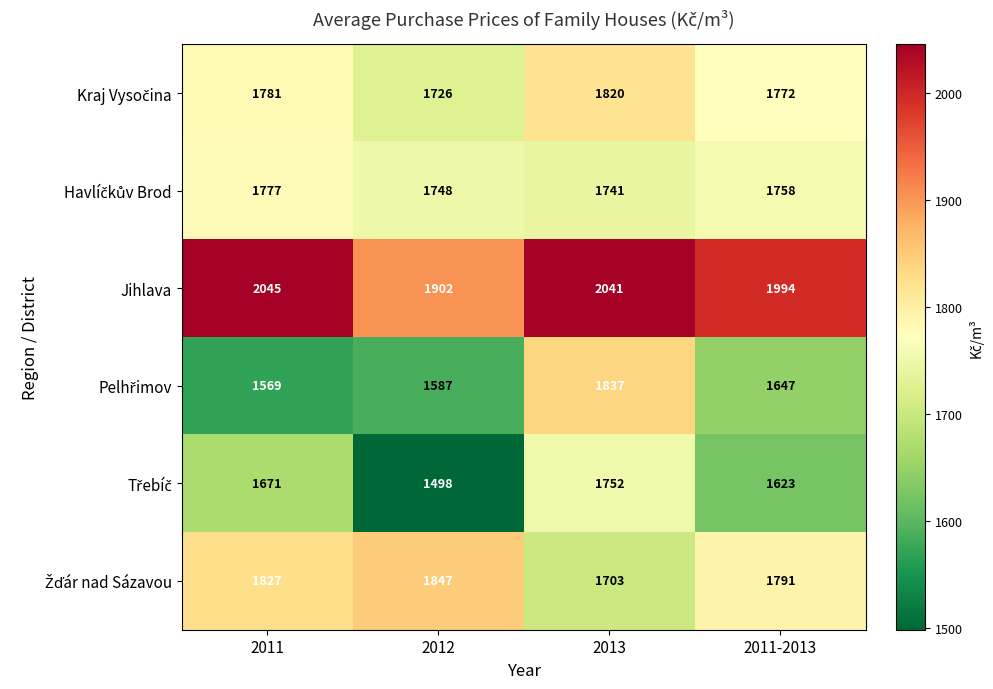

At how many categories does at least one series exceed 1645?

4